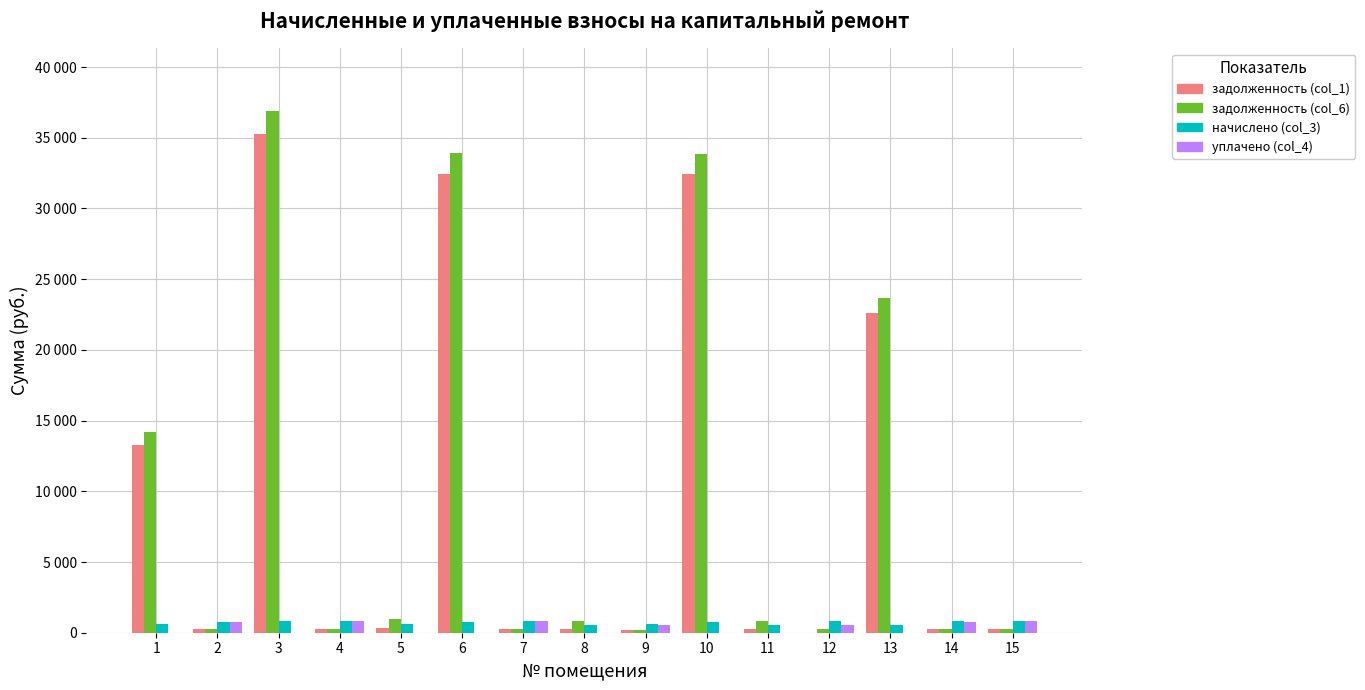

Are the bars grouped side by side (vs. stacked)?

Yes